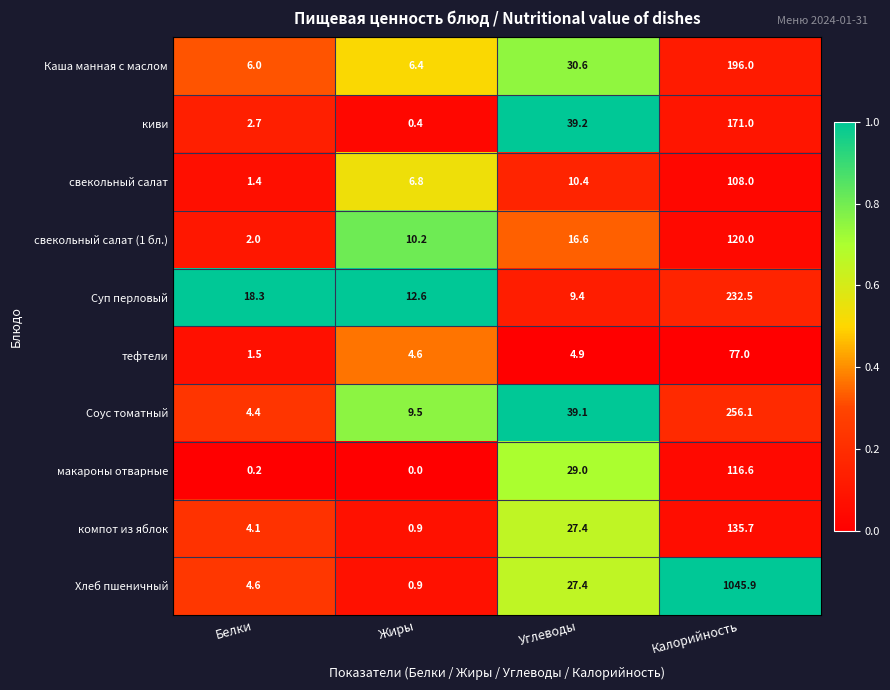

What is the total value across all series at Калорийность?

2458.8